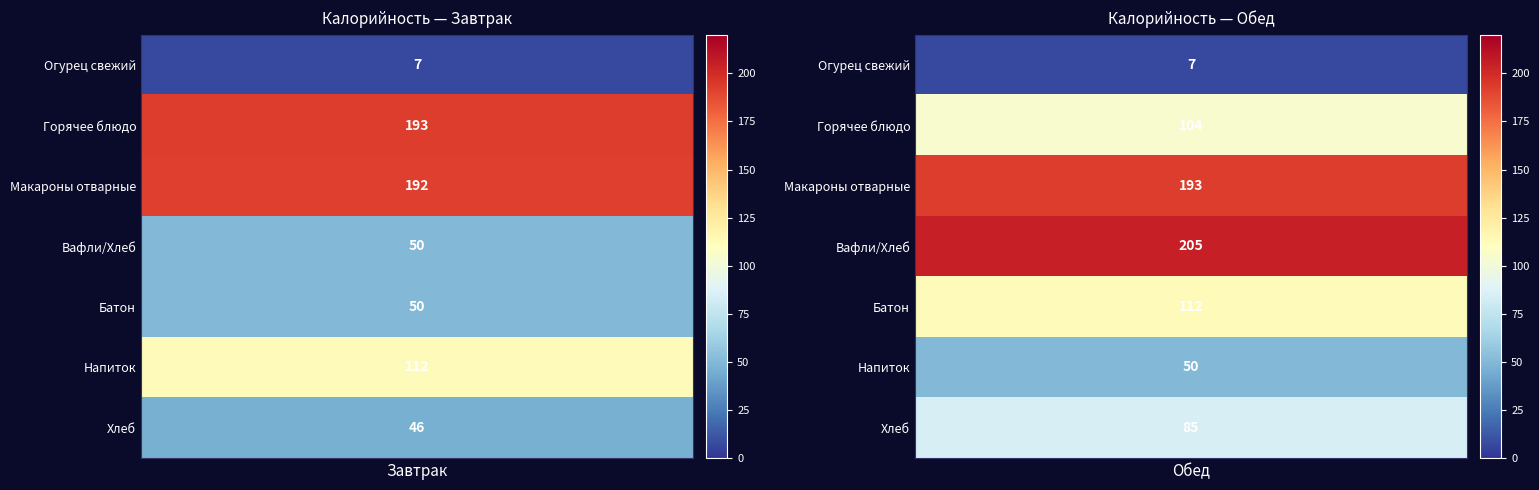

Rank the series at 4 from lowest to highest value.

Завтрак, Обед